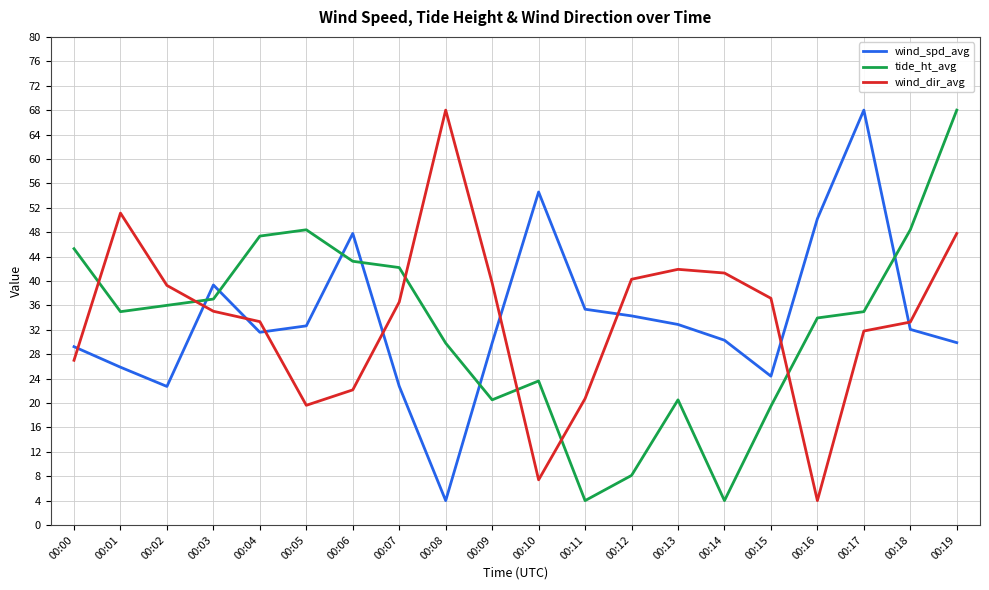

At which label does tide_ht_avg reach its peak?

00:19